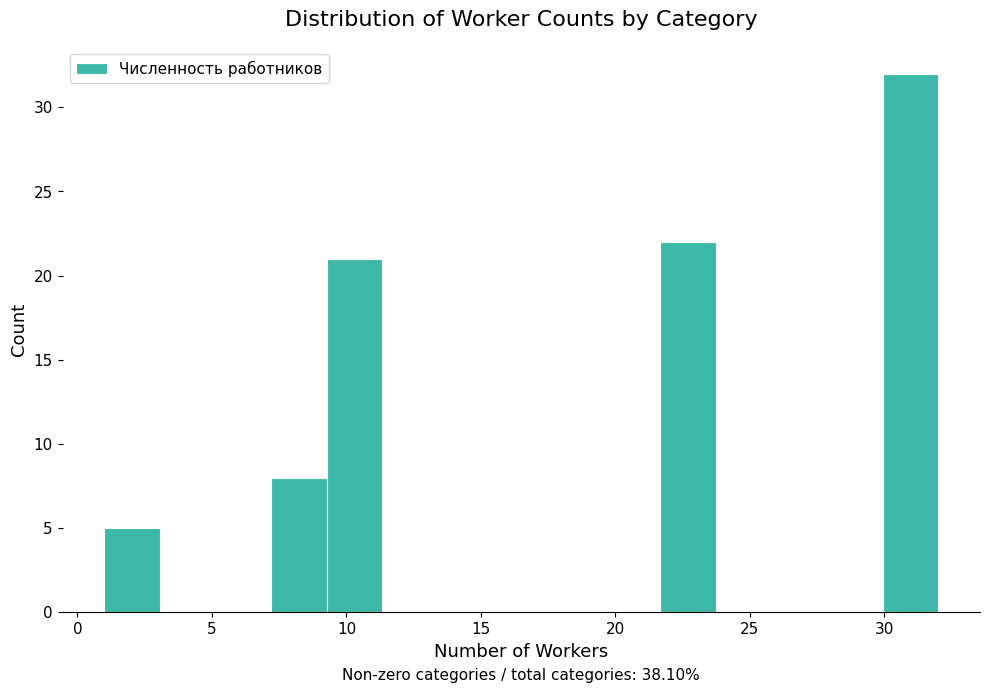

Over which range of the x-axis is the bar tallest?

30.0 to 32.0